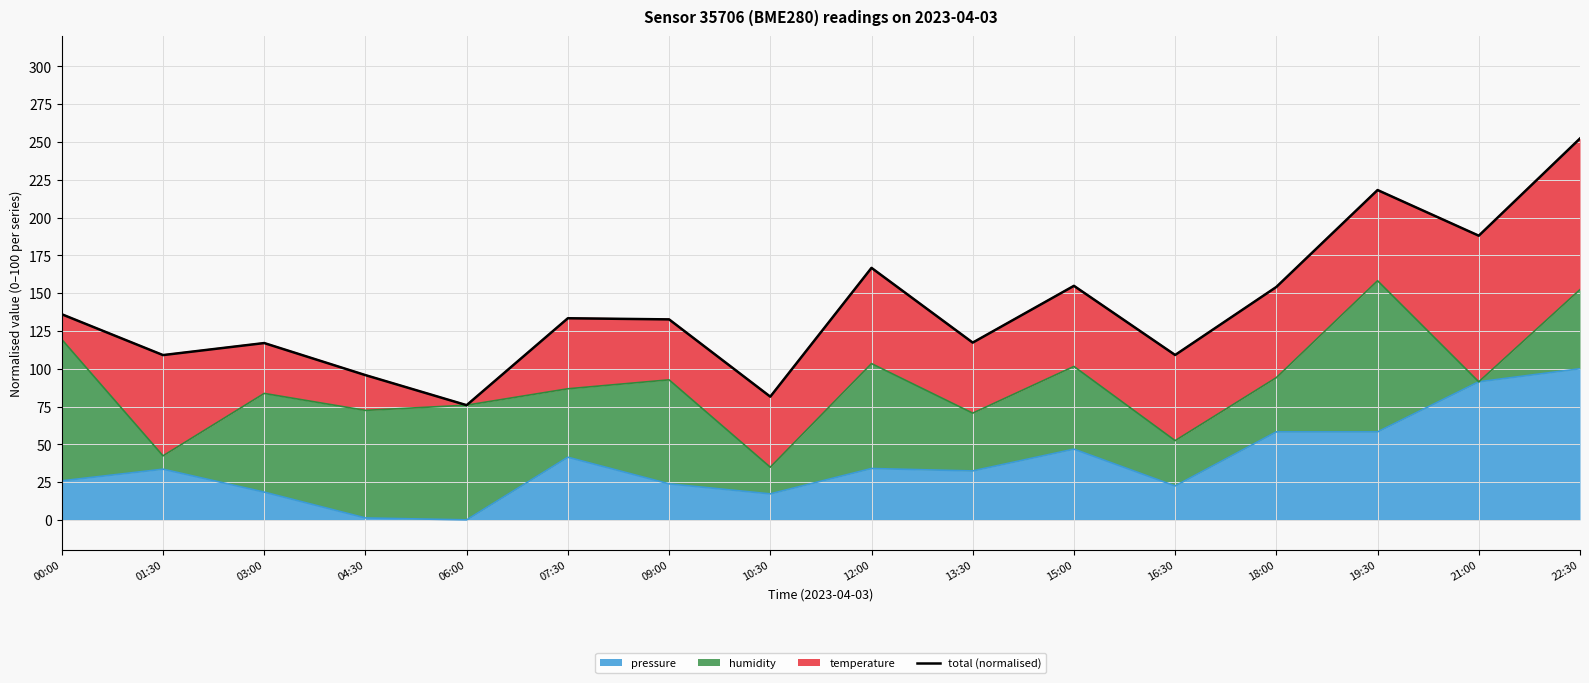

Does the chart display data point markers on the line(s)?

No